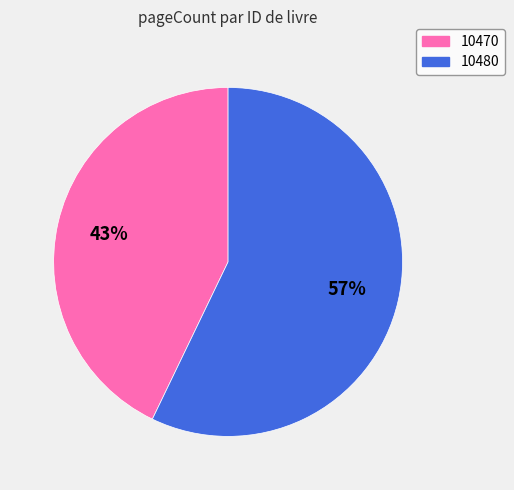

What percentage is the 10480 slice, to the nearest percent?

57%